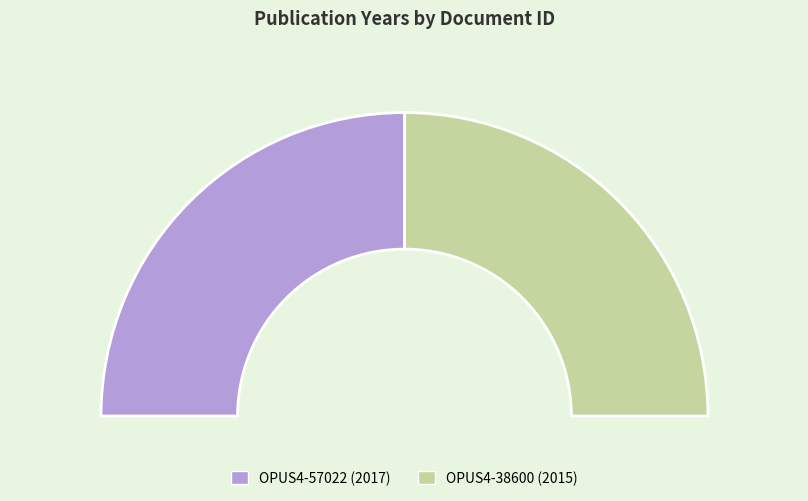

Between OPUS4-38600 and OPUS4-57022, which is larger?

OPUS4-57022